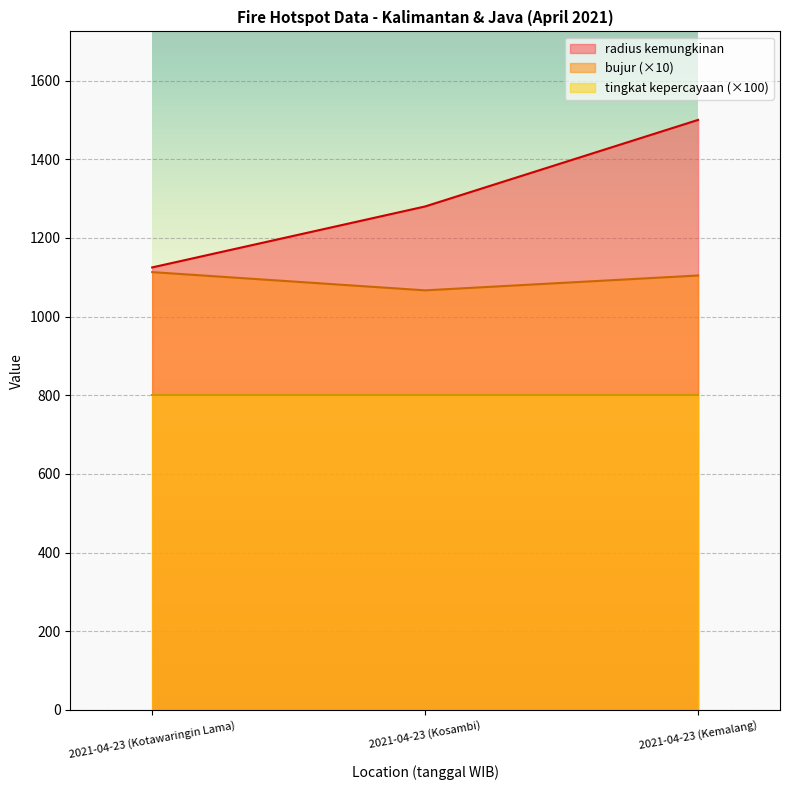

At which category does the chart reach its peak across all series?

2021-04-23 (Kemalang)